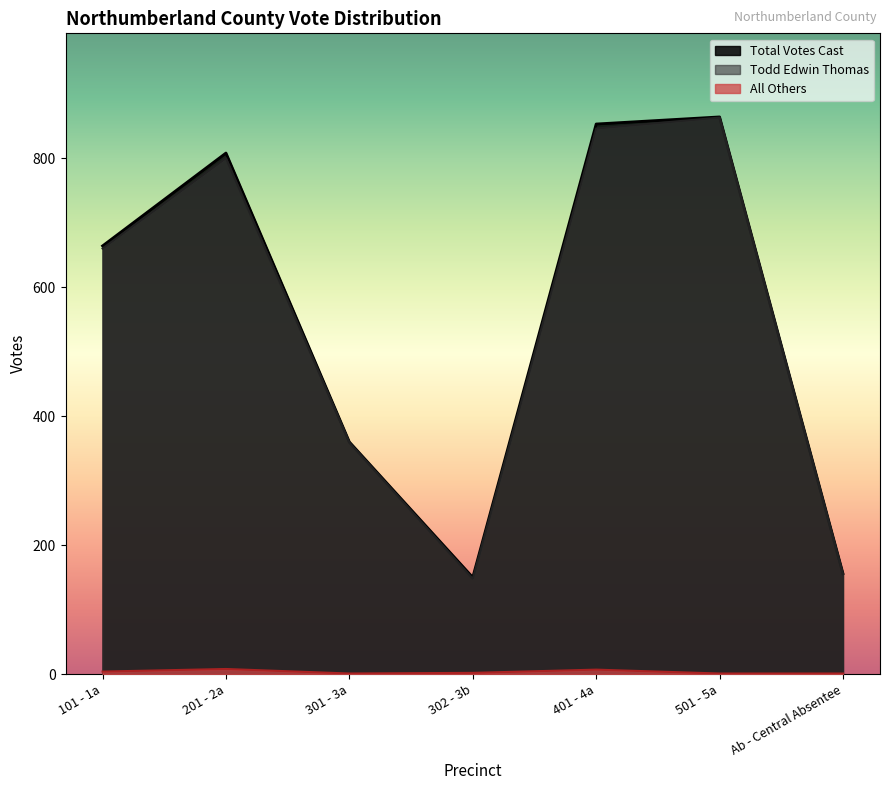

Which series changed the most between 301 - 3a and 401 - 4a?

Total Votes Cast